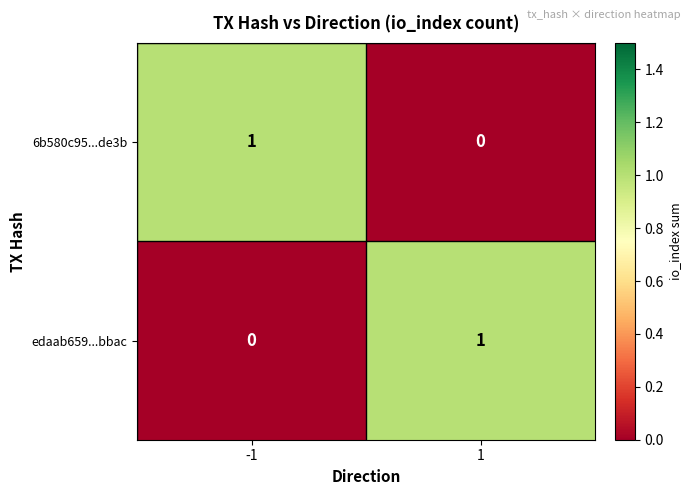

What is the maximum value shown in the chart?

1